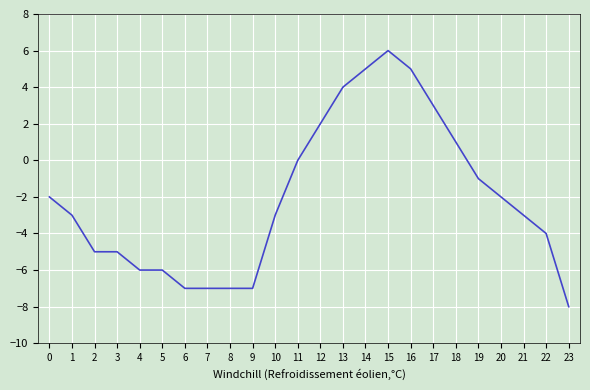

What value does the data have at 6, to the nearest 5?

-5